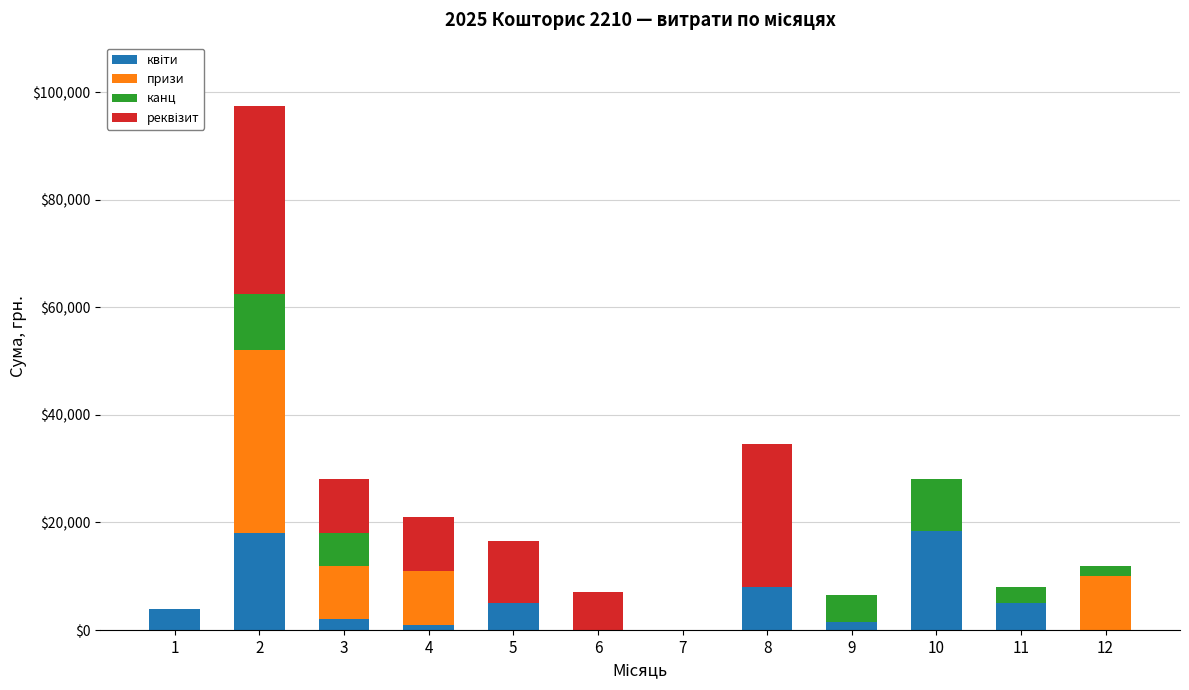

Count the number of categories in the chart.

12